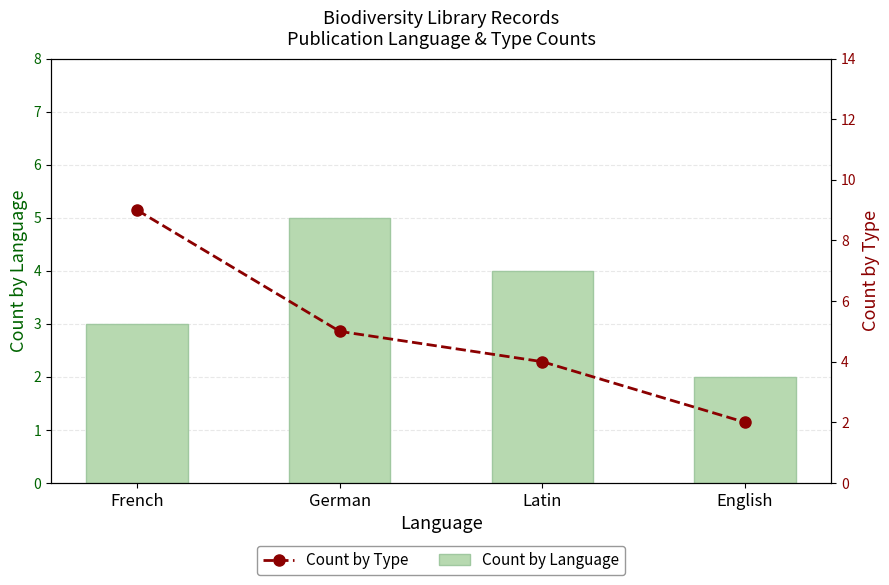

Is the value of Count by Type at French greater than the value of Count by Language at Latin?

Yes